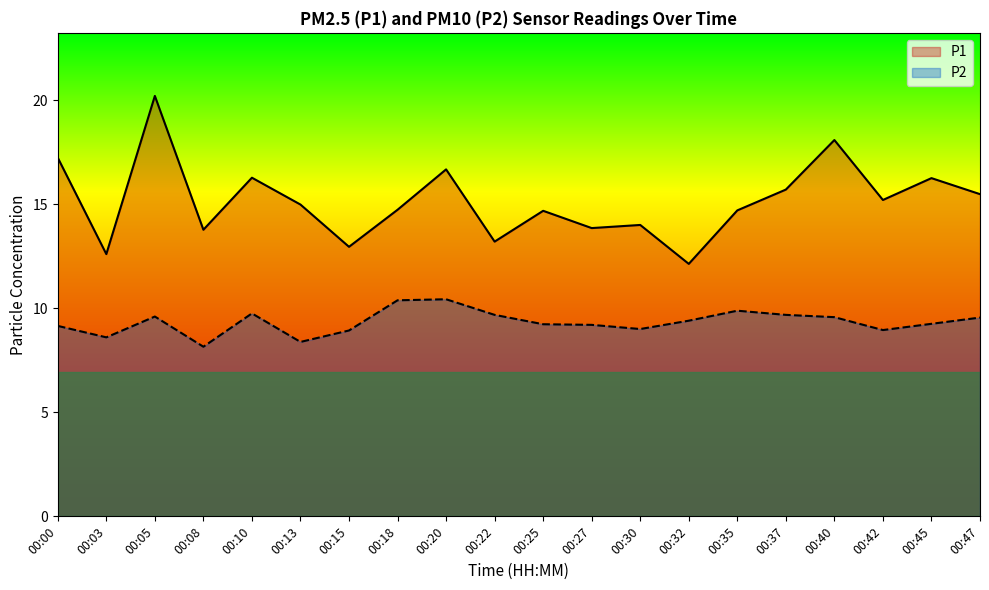

What is the greatest value displayed?

20.2